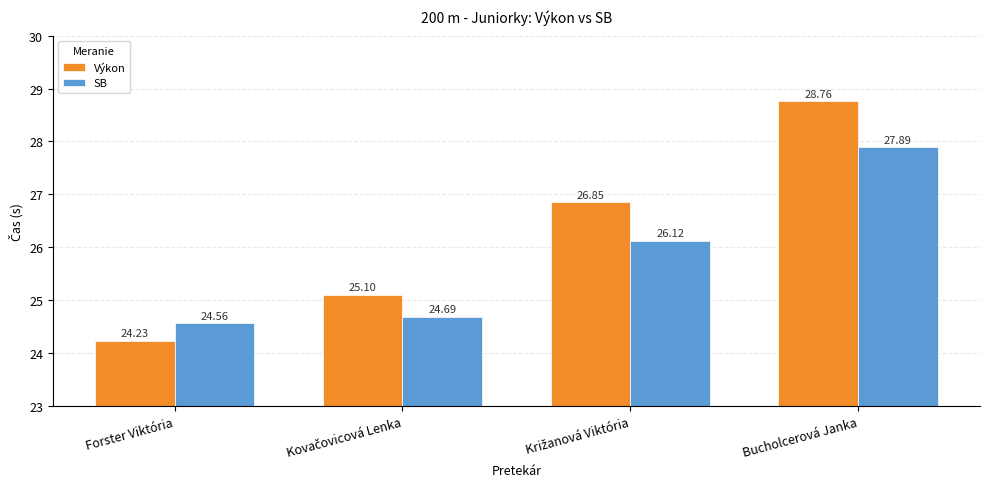

What are all the series names shown in the legend?

Výkon, SB